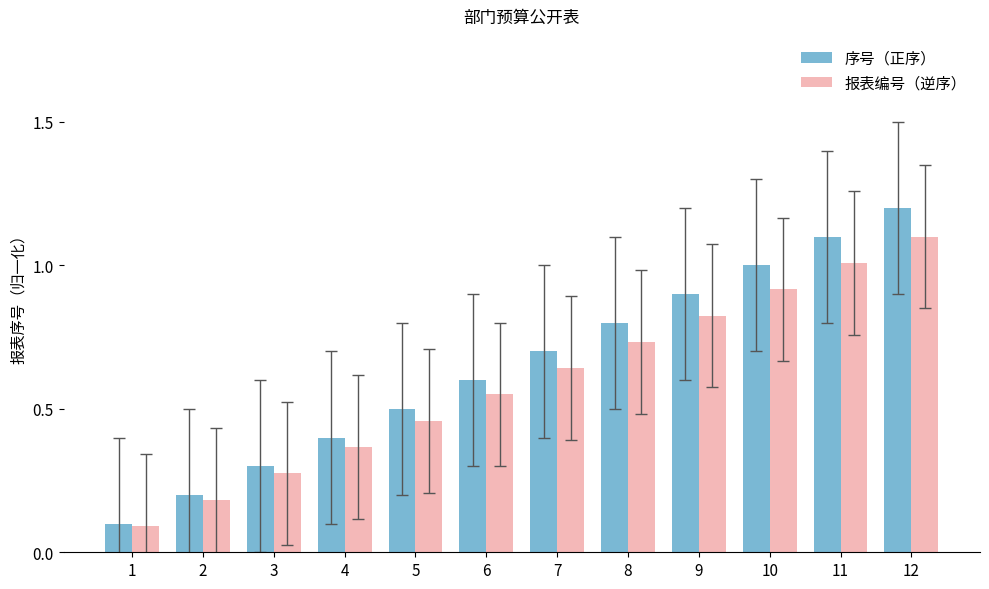

At how many categories does at least one series exceed 0?

12